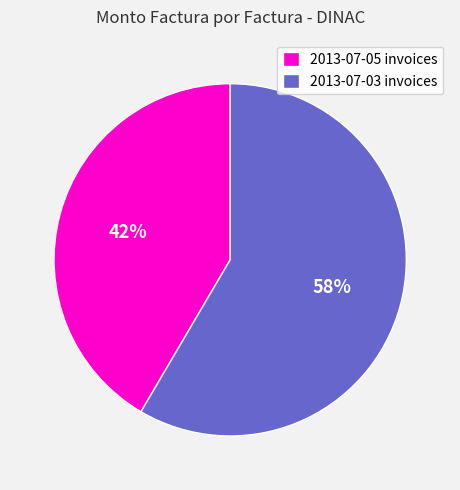

Combined, do 2013-07-05 invoices and 2013-07-03 invoices account for over 50%?

Yes